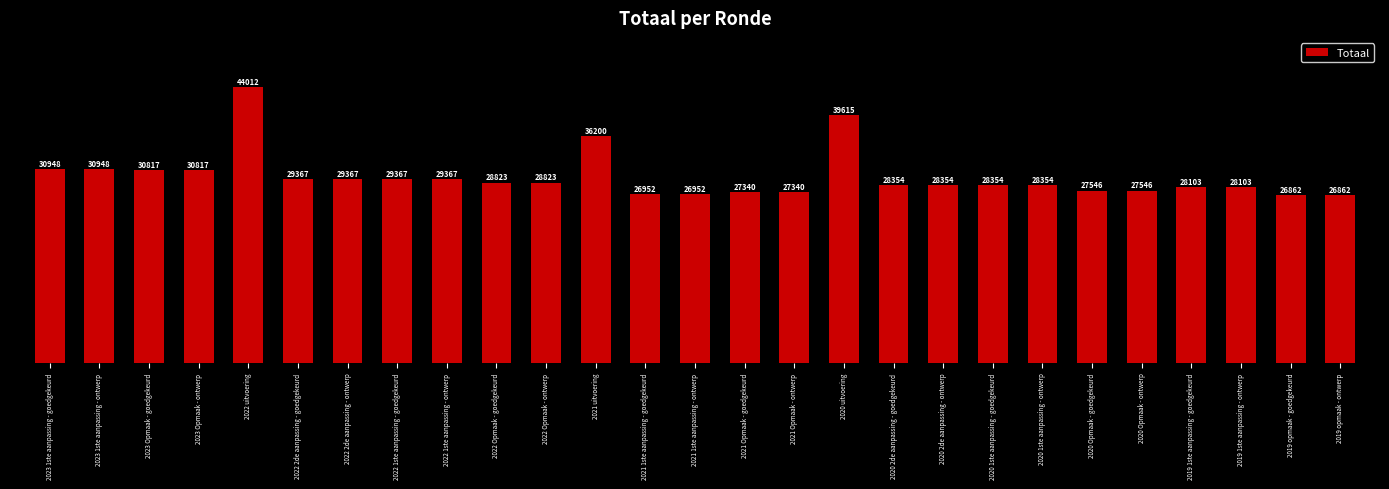

What is the smallest value displayed?

26862